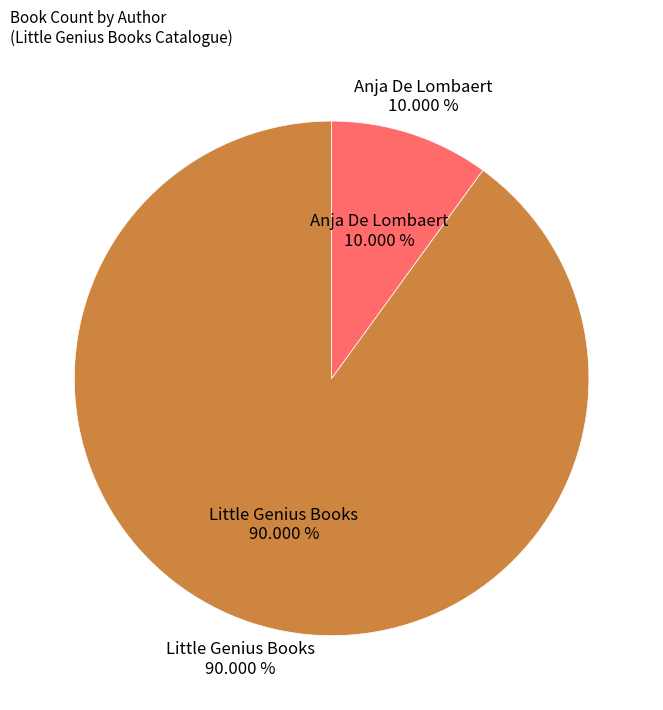

Is it true that Little Genius Books is 98% of the pie?

False